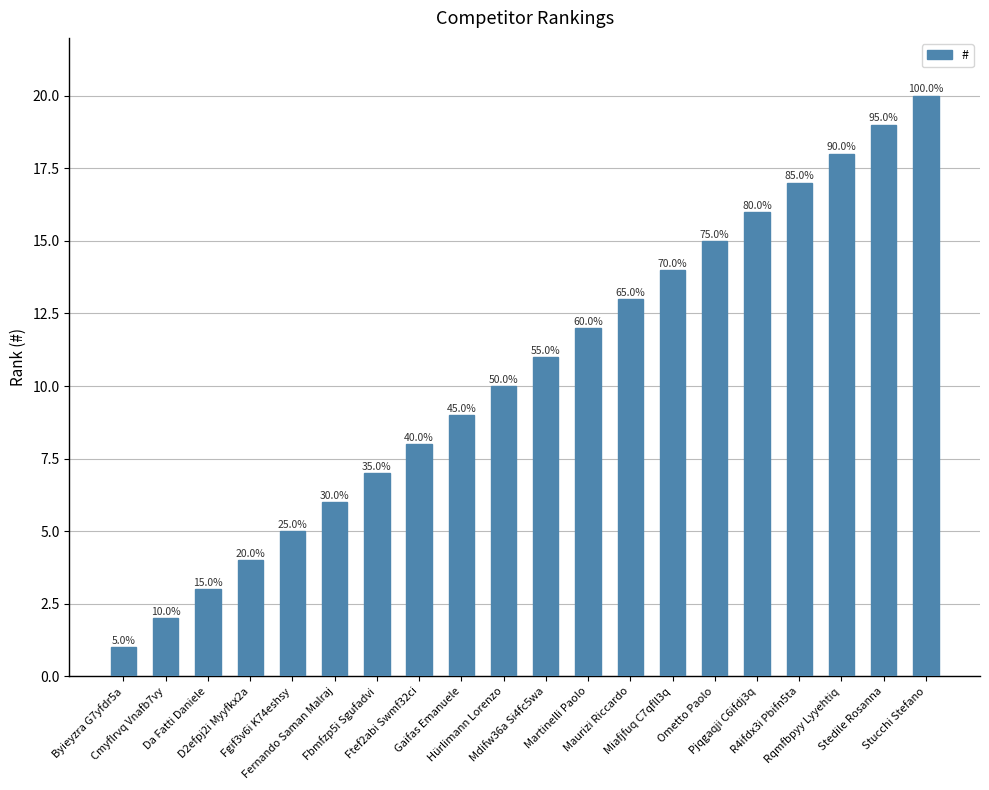

Between R4ifdx3i Pbifn5ta and Fgif3v6i K74eshsy, which is larger?

R4ifdx3i Pbifn5ta